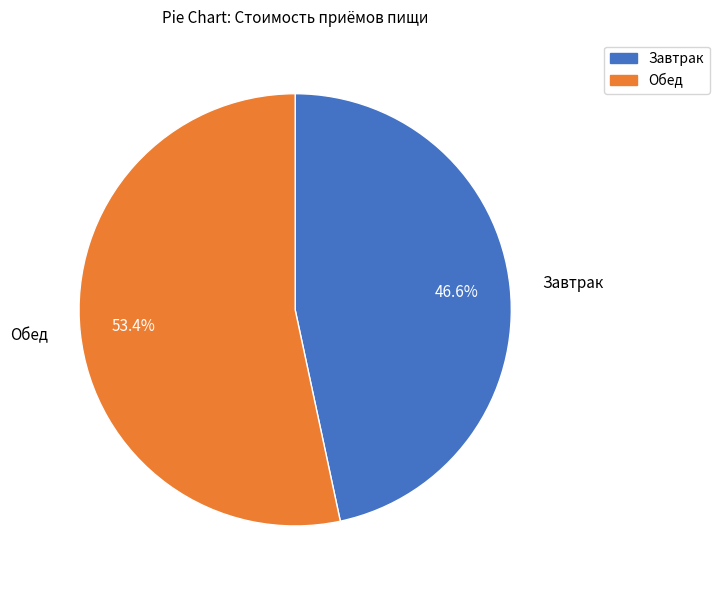

Count the number of slices in the pie.

2